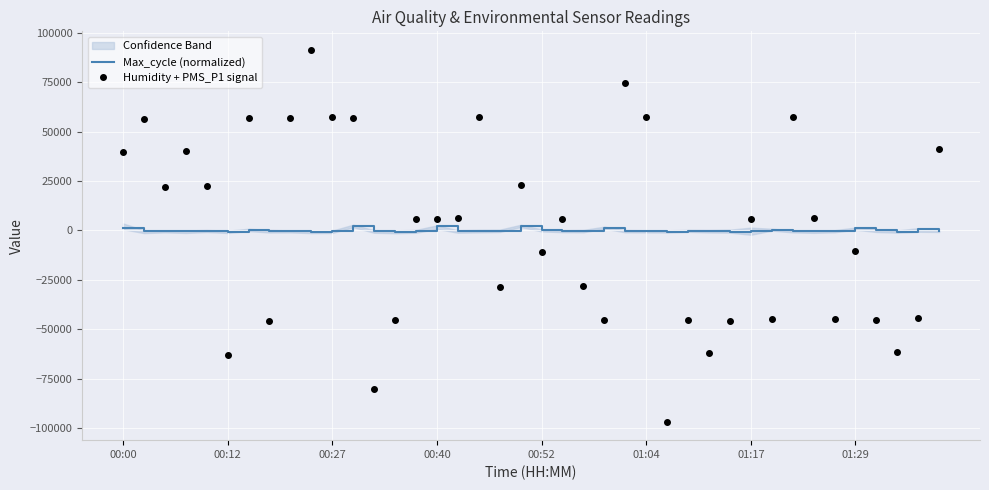

The value of Humidity + PMS_P1 signal at 00:52 is -10666.3. True or false?

True